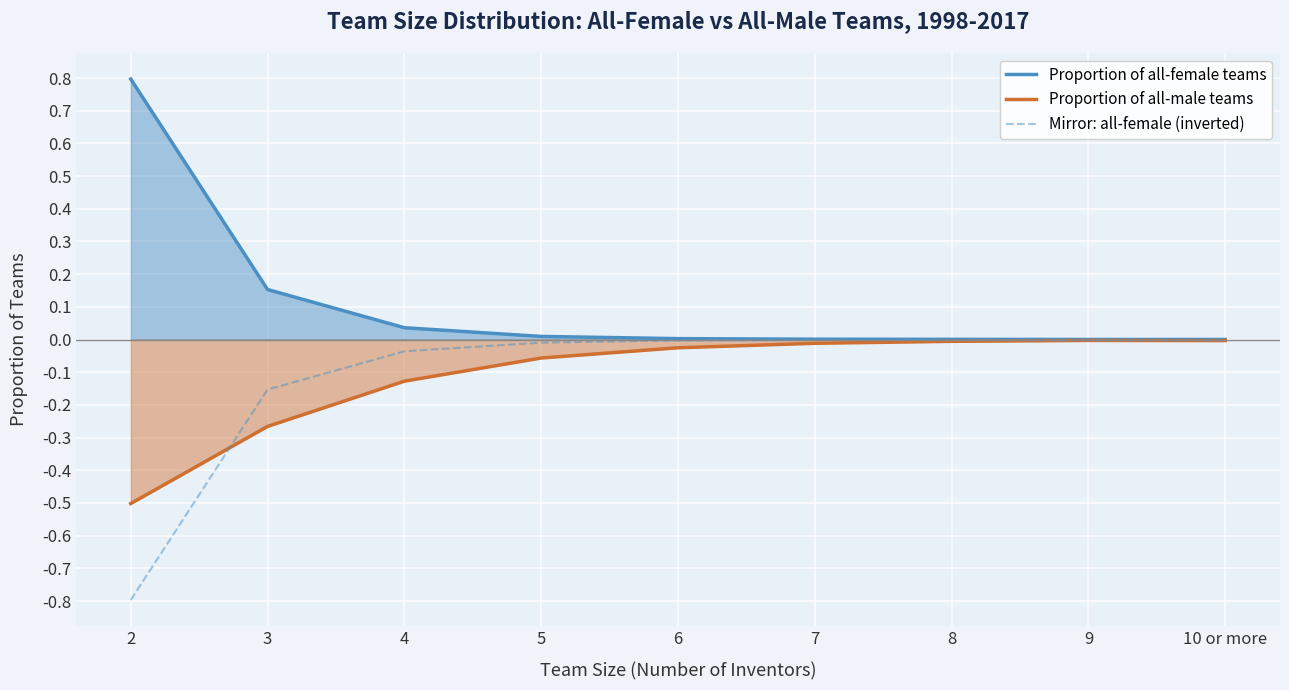

Reading left to right, extract all data points from this chart.

Proportion of all-female teams: 0.8	0.2	0.0	0.0	0.0	0.0	0.0	0.0	0.0
Proportion of all-male teams: -0.5	-0.3	-0.1	-0.1	-0.0	-0.0	-0.0	-0.0	-0.0
Mirror: all-female (inverted): -0.8	-0.2	-0.0	-0.0	-0.0	-0.0	-0.0	-0.0	-0.0